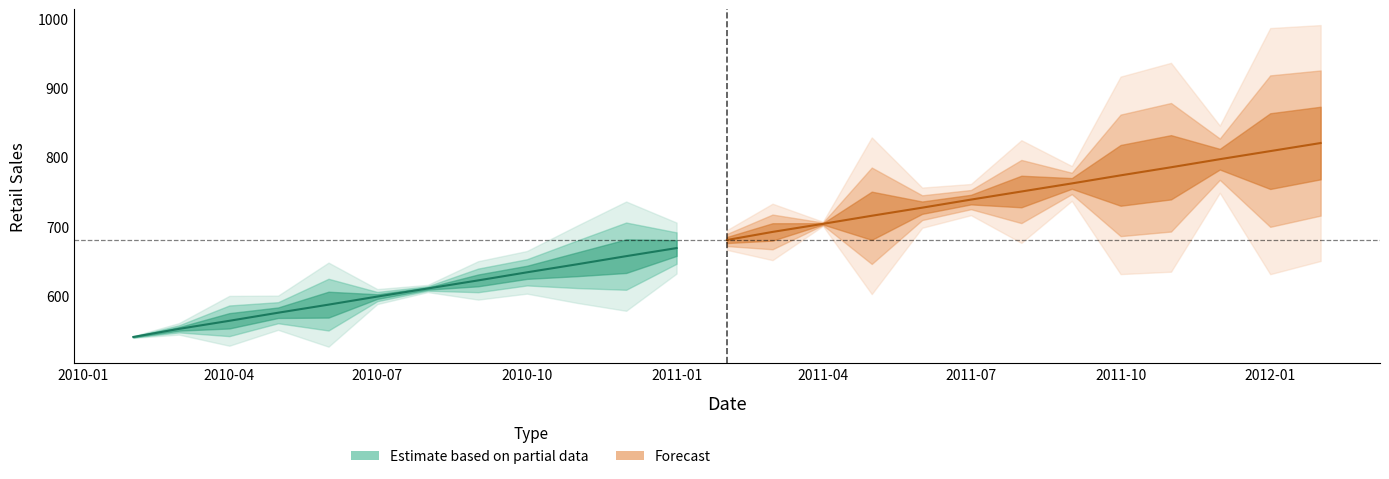

Which category has the highest value across all series?

2012-02-01